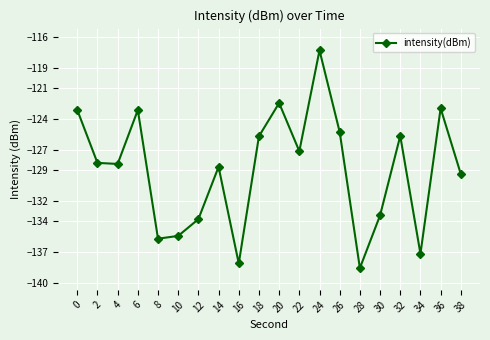

Reading left to right, what are all the values shown in this chart?

-123.1	-128.3	-128.4	-123.1	-135.7	-135.4	-133.8	-128.7	-138.1	-125.7	-122.4	-127.1	-117.3	-125.3	-138.6	-133.4	-125.7	-137.2	-123.0	-129.4